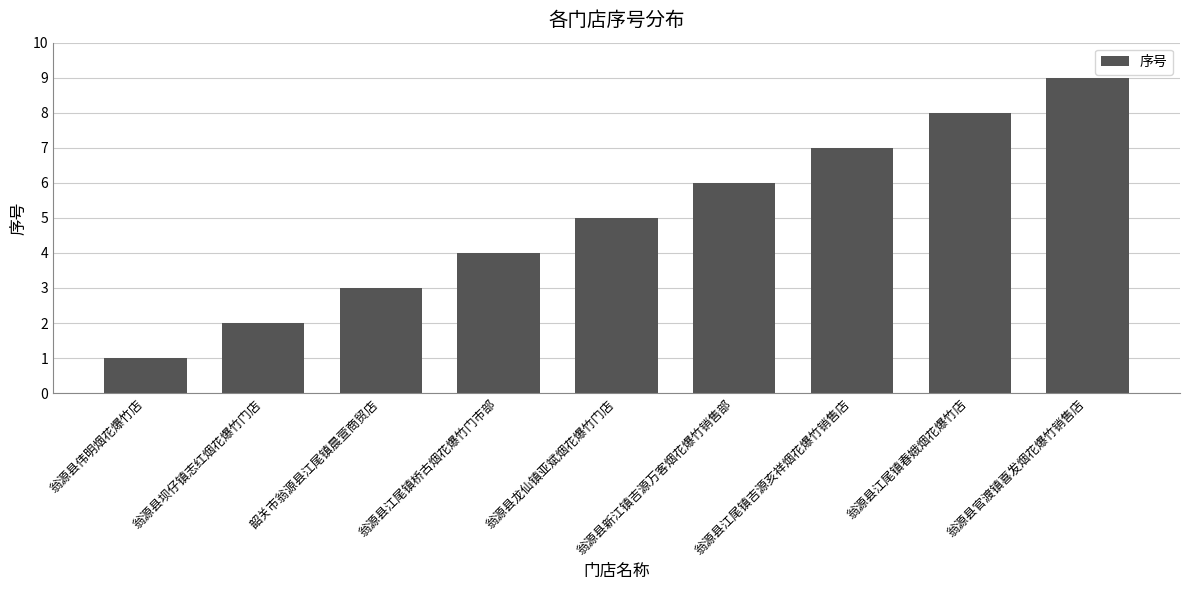

True or false: the data shows 14 at 翁源县江尾镇春娥烟花爆竹店.

False